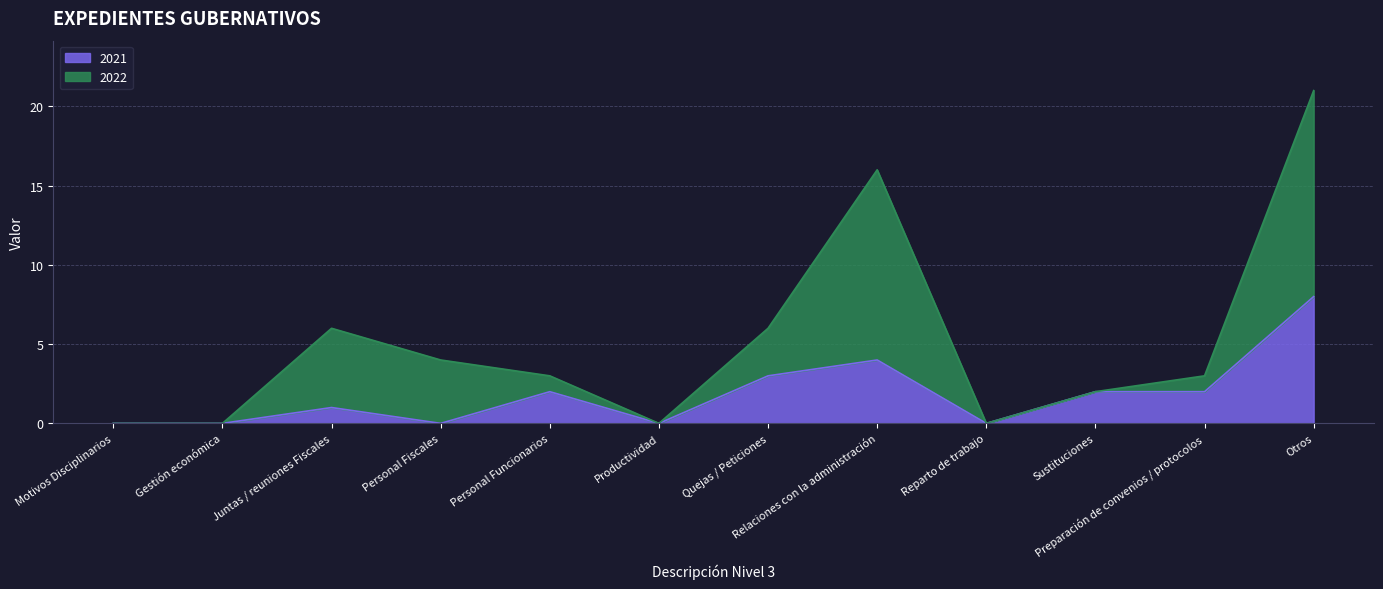

What position from the right is Relaciones con la administración?

5